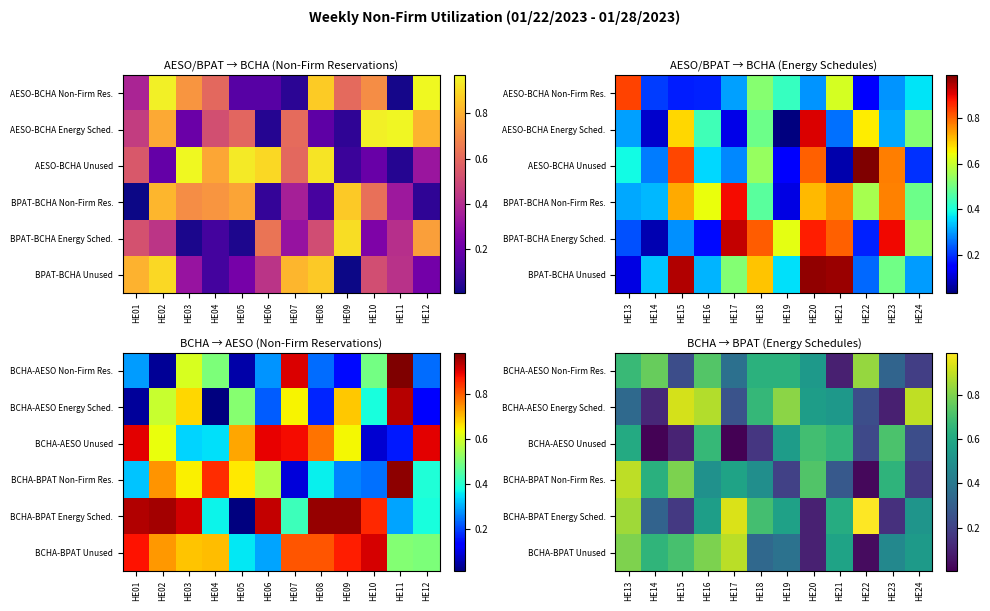

What is the difference between the maximum and second lowest values in the BCHA-BPAT Energy Sched. series?

0.8